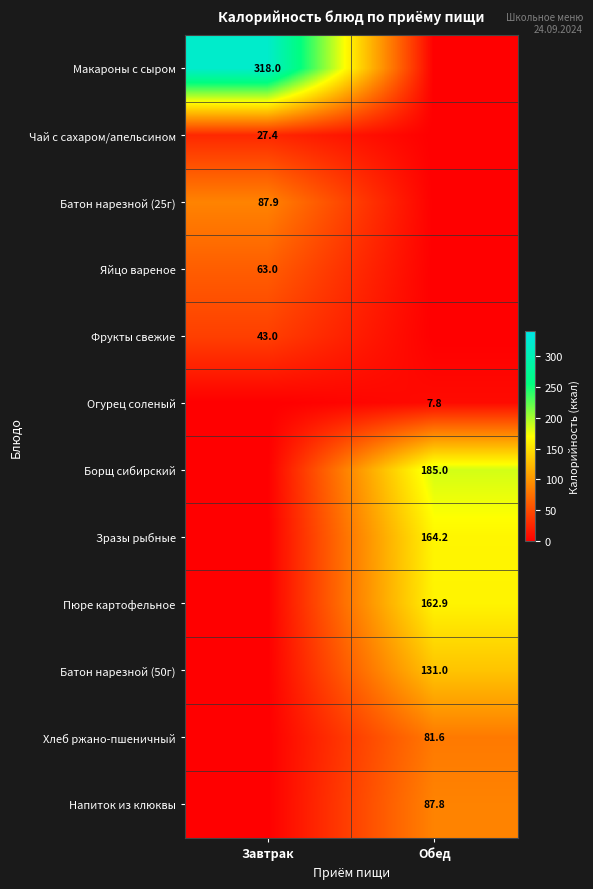

True or false: Огурец соленый has a value of 7.8 at Обед.

True